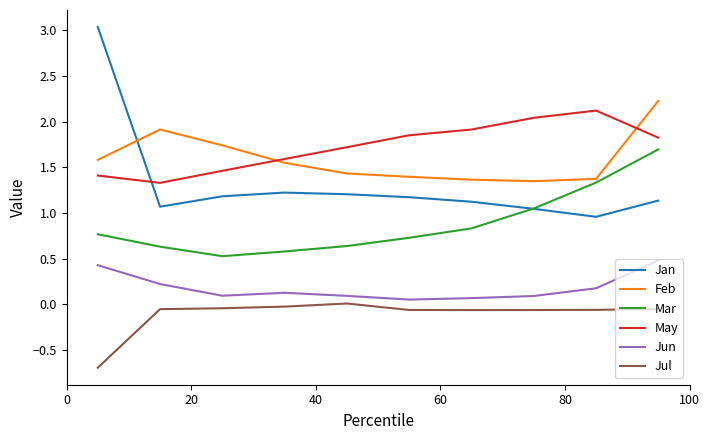

How many interior local valleys does the Jun series have?

2